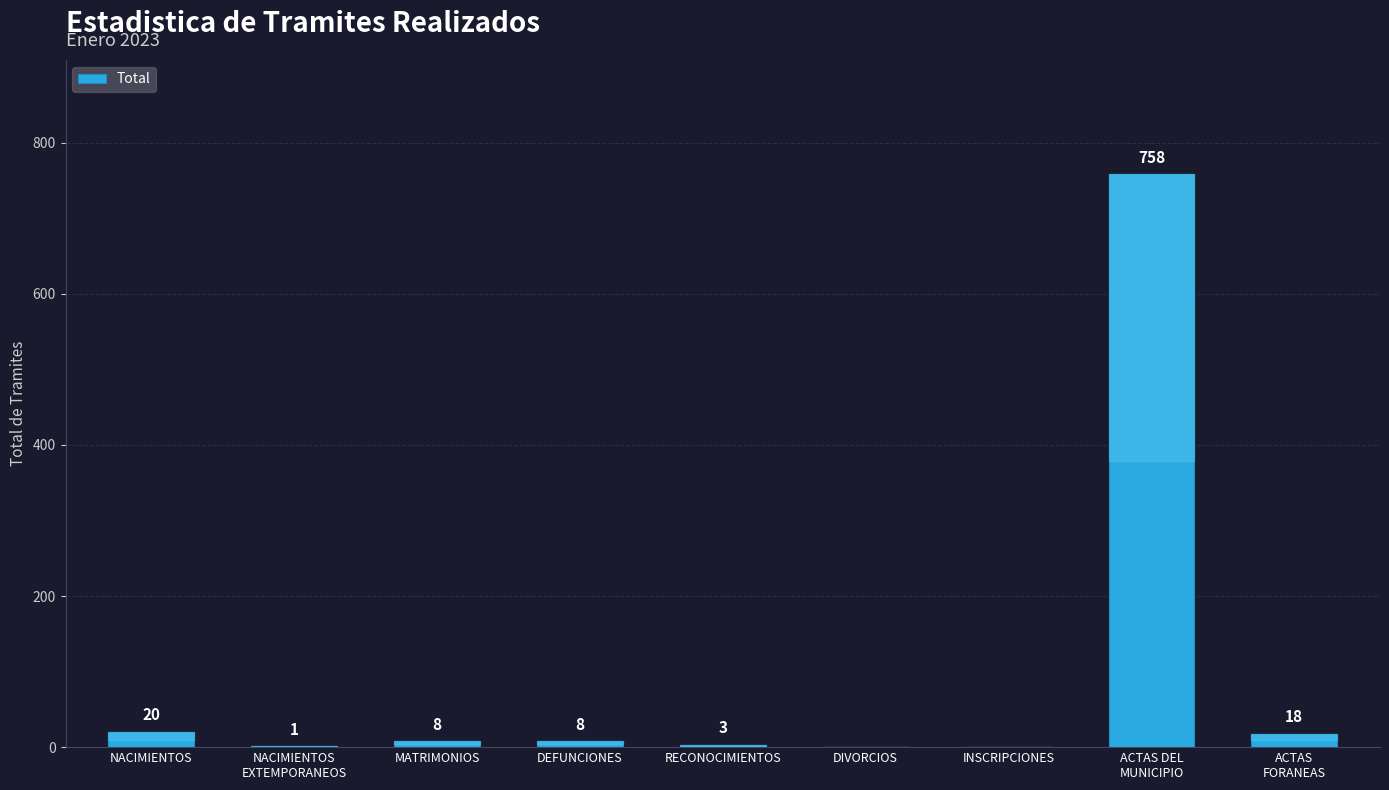

The chart shows a value of 20 at NACIMIENTOS. True or false?

True